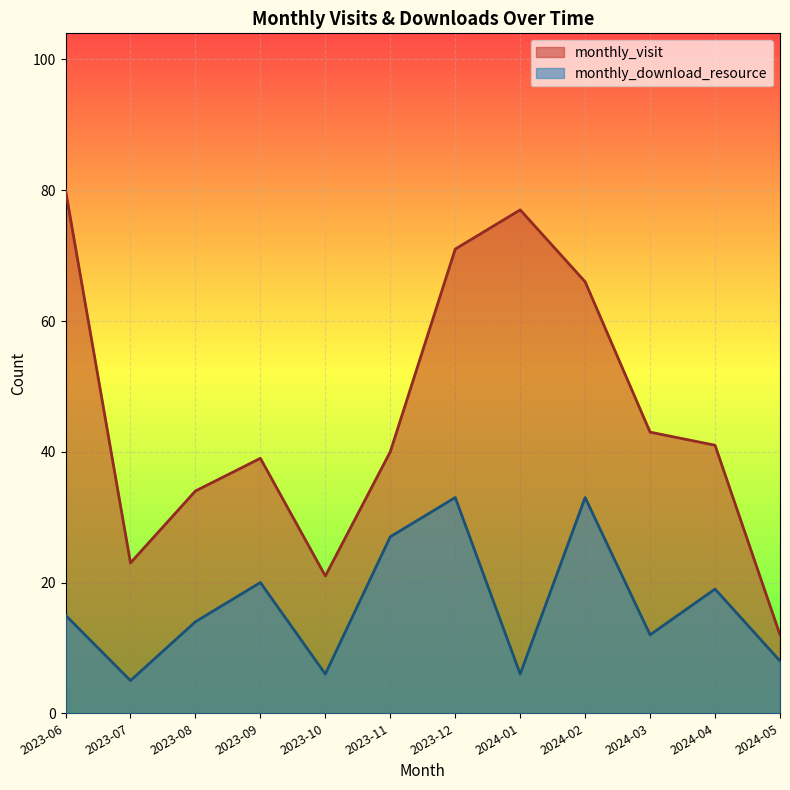

True or false: monthly_download_resource and monthly_visit cross at least once.

False